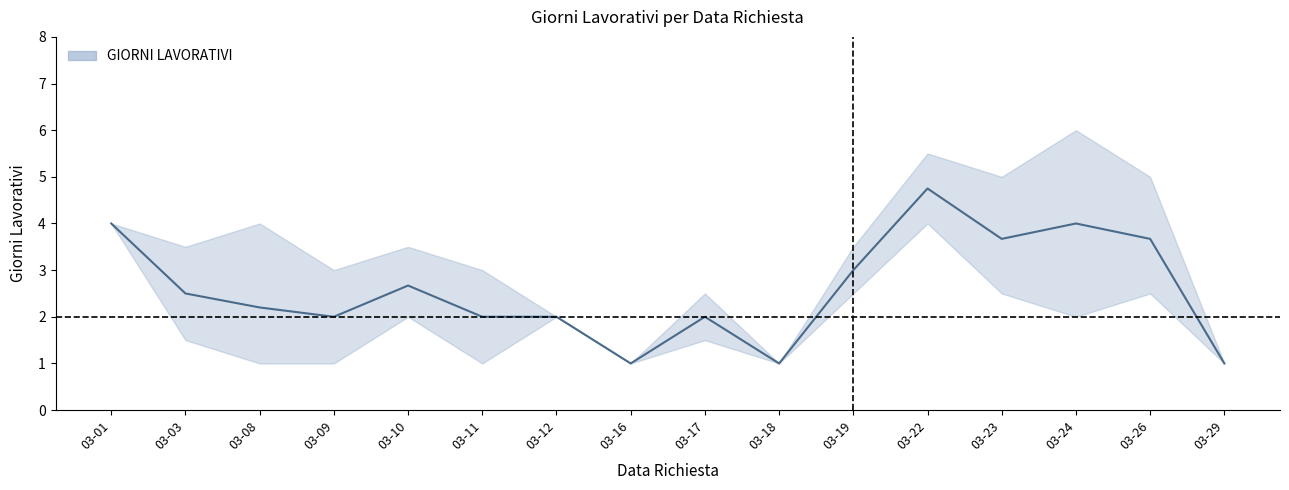

In upper, how many points are higher than both neighbors (excluding endpoints)?

5